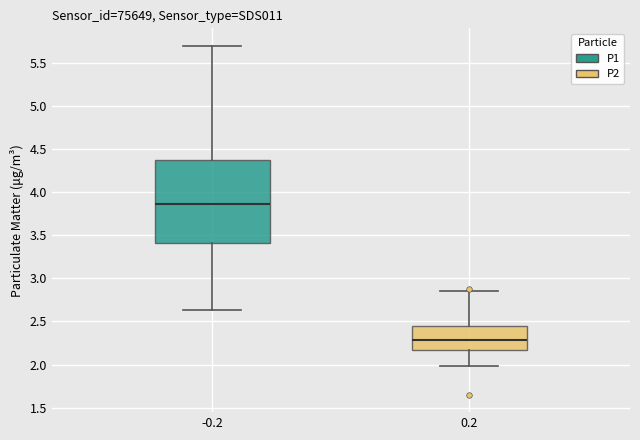

Which box is the tallest, from its lower edge to its upper edge?

-0.2